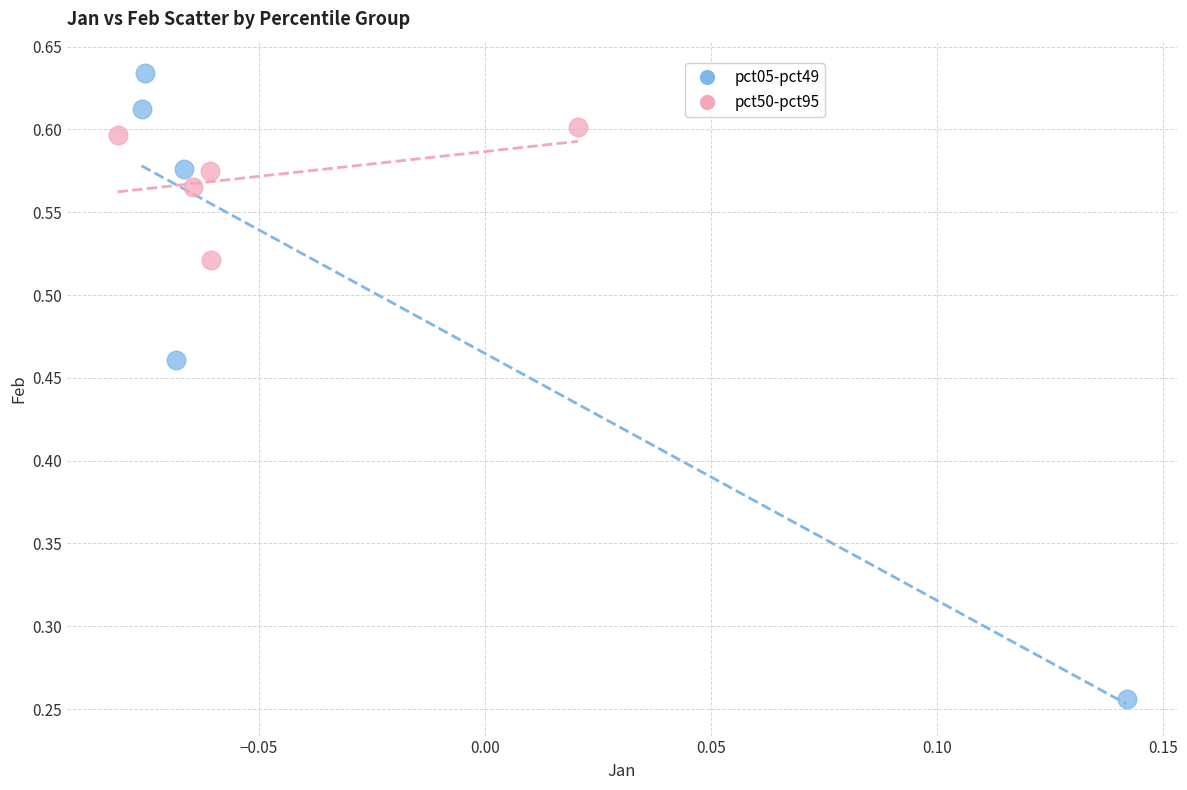

Which series has the largest Y range (max minus min)?

pct05-pct49